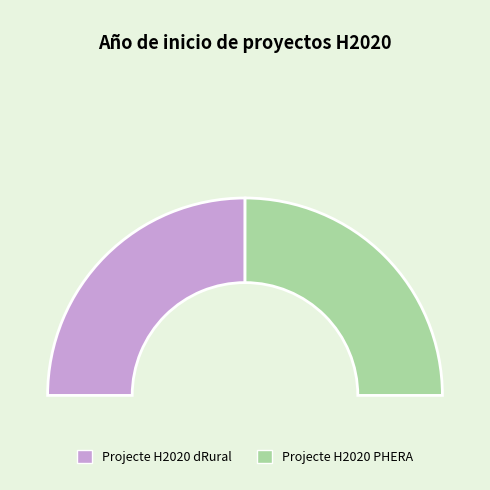

What percentage do Projecte H2020 dRural and Projecte H2020 PHERA together represent?

100.0%